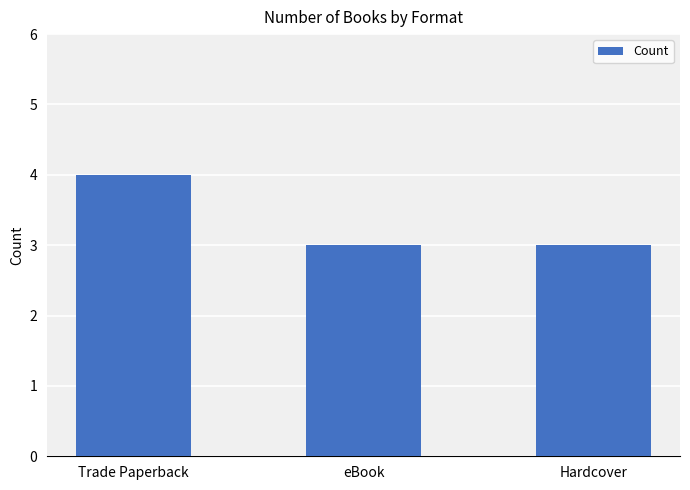

What is the label of the 2nd bar from the right?

eBook